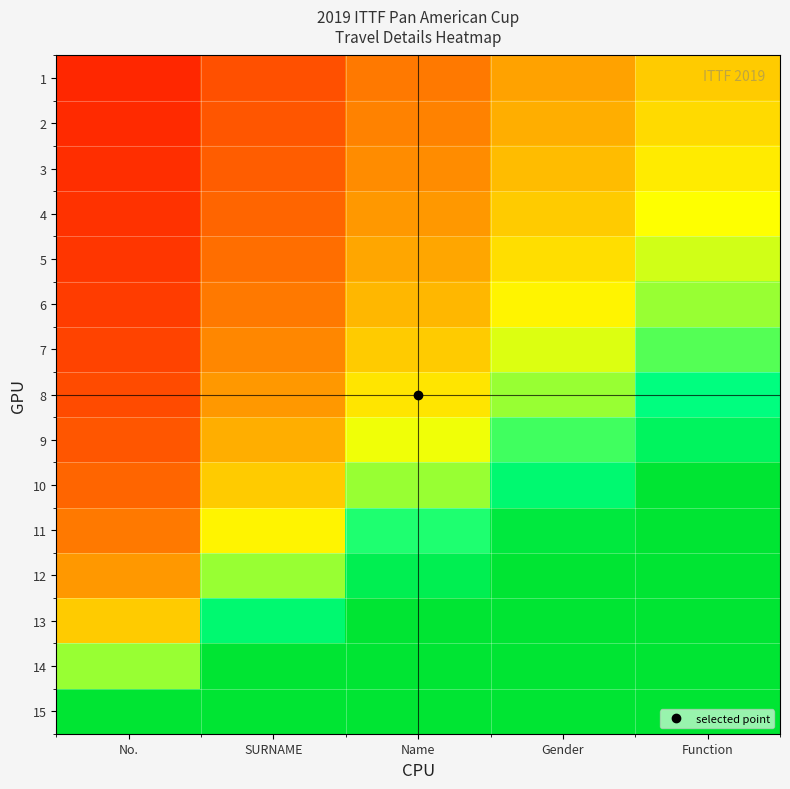

Reading left to right, transcribe all the data shown in this chart.

1: No.=0.2	SURNAME=0.4	Name=0.6	Gender=0.8	Function=1.0
2: No.=0.2	SURNAME=0.4	Name=0.6	Gender=0.9	Function=1.1
3: No.=0.2	SURNAME=0.5	Name=0.7	Gender=0.9	Function=1.2
4: No.=0.2	SURNAME=0.5	Name=0.7	Gender=1.0	Function=1.2
5: No.=0.3	SURNAME=0.5	Name=0.8	Gender=1.1	Function=1.4
6: No.=0.3	SURNAME=0.6	Name=0.9	Gender=1.2	Function=1.5
7: No.=0.3	SURNAME=0.7	Name=1.0	Gender=1.3	Function=1.7
8: No.=0.4	SURNAME=0.8	Name=1.1	Gender=1.5	Function=1.9
9: No.=0.4	SURNAME=0.9	Name=1.3	Gender=1.7	Function=2.1
10: No.=0.5	SURNAME=1.0	Name=1.5	Gender=2.0	Function=2.5
11: No.=0.6	SURNAME=1.2	Name=1.8	Gender=2.4	Function=3.0
12: No.=0.7	SURNAME=1.5	Name=2.2	Gender=3.0	Function=3.7
13: No.=1.0	SURNAME=2.0	Name=3.0	Gender=4.0	Function=5.0
14: No.=1.5	SURNAME=3.0	Name=4.5	Gender=6.0	Function=7.5
15: No.=3.0	SURNAME=6.0	Name=9.0	Gender=12.0	Function=15.0